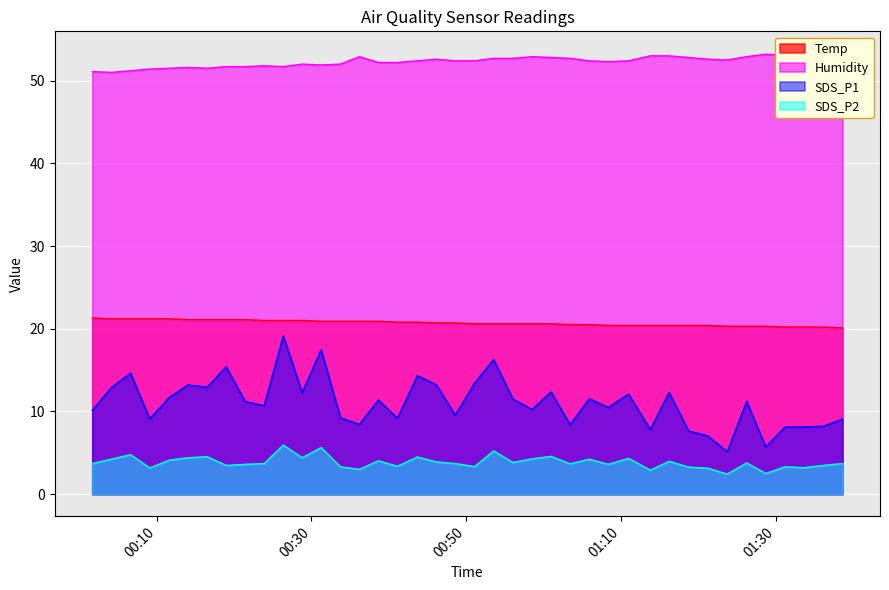

What is the maximum value for SDS_P2?

5.9